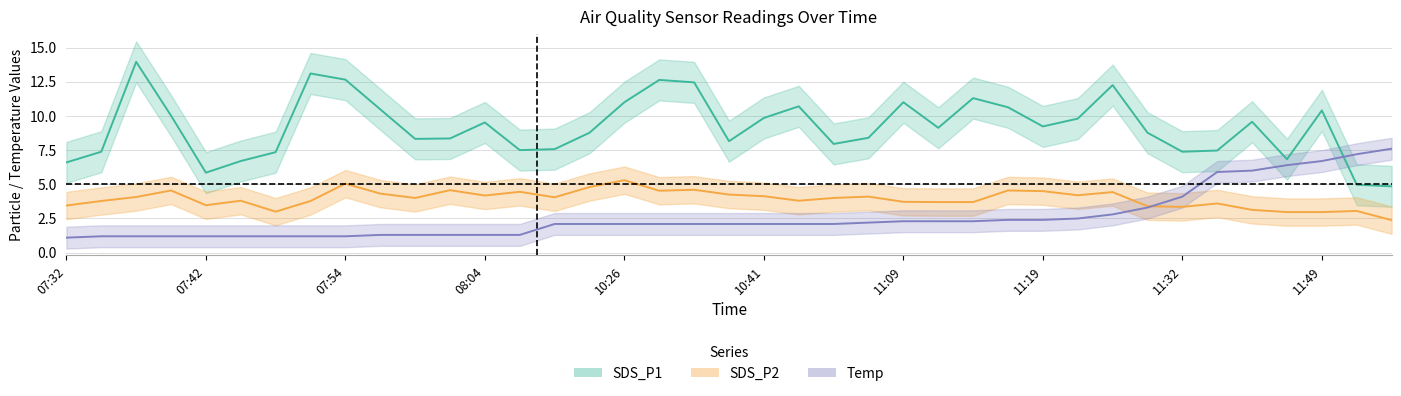

Does the chart display data point markers on the line(s)?

No